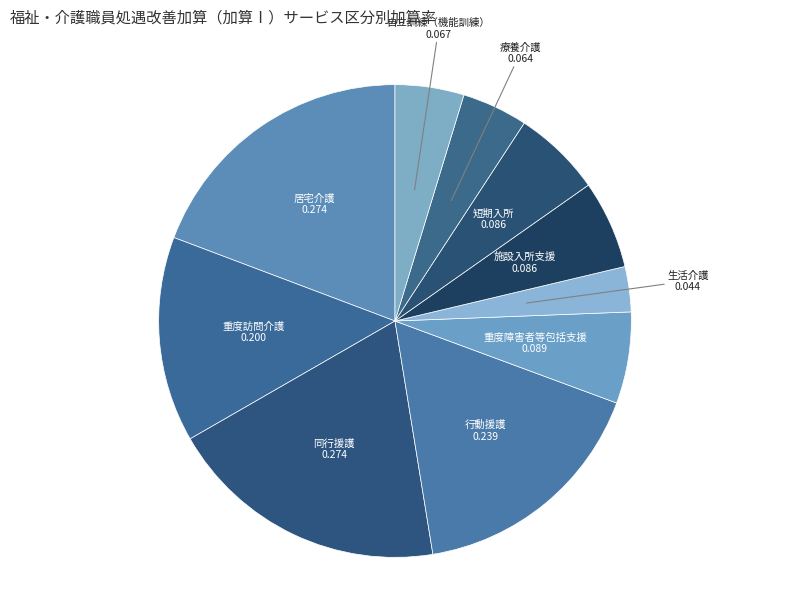

Is there a majority slice in this chart?

No